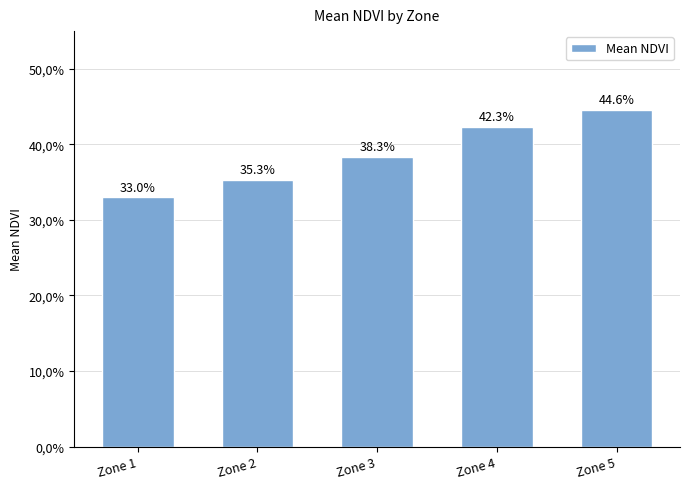

Are the bars horizontal?

No